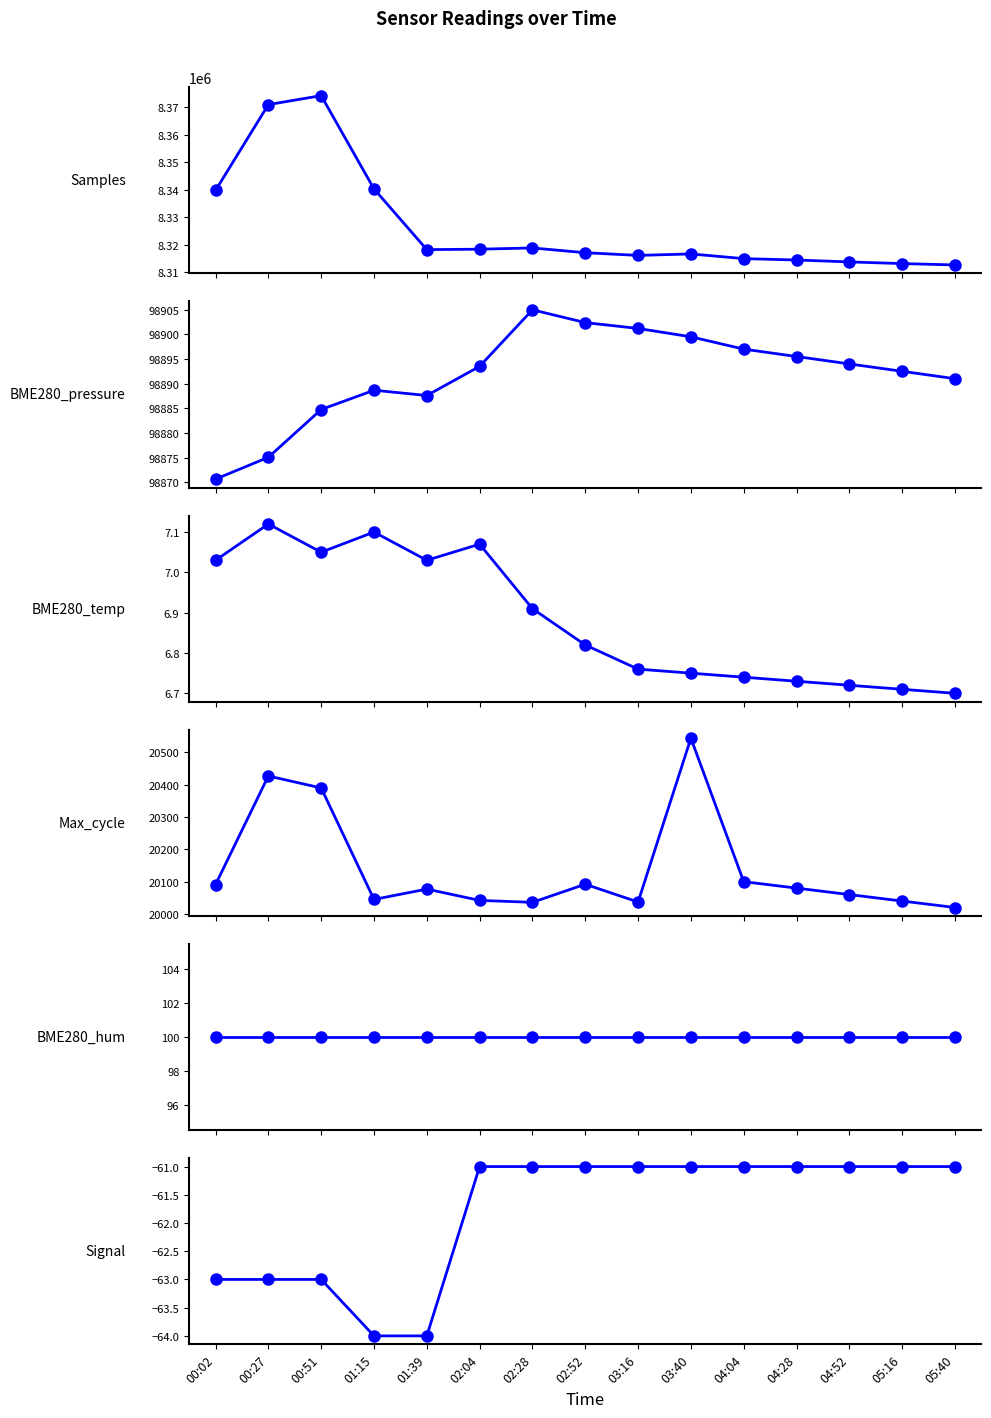

What is the difference between the highest and lowest values at 03:40?

8316765.0